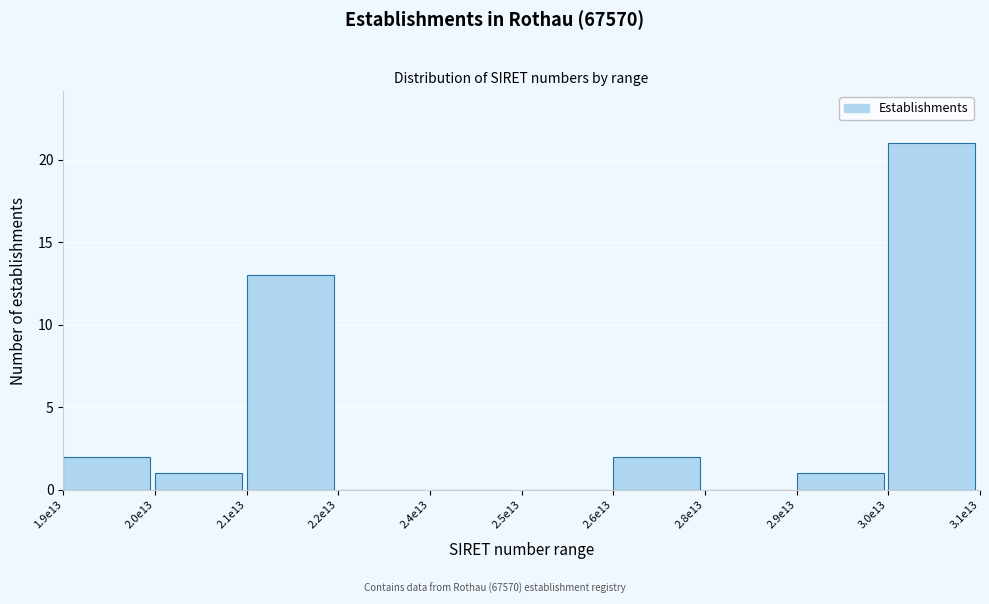

Reading left to right, extract all data points from this chart.

1.9e13=2	2.0e13=1	2.1e13=13	2.2e13=0	2.4e13=0	2.5e13=0	2.6e13=2	2.8e13=0	2.9e13=1	3.0e13=21